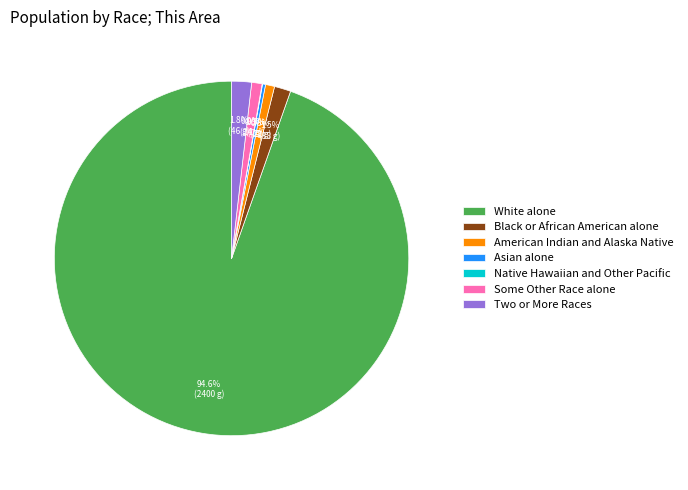

To the nearest percent, what is the difference between the Two or More Races and White alone slice percentages?

93%